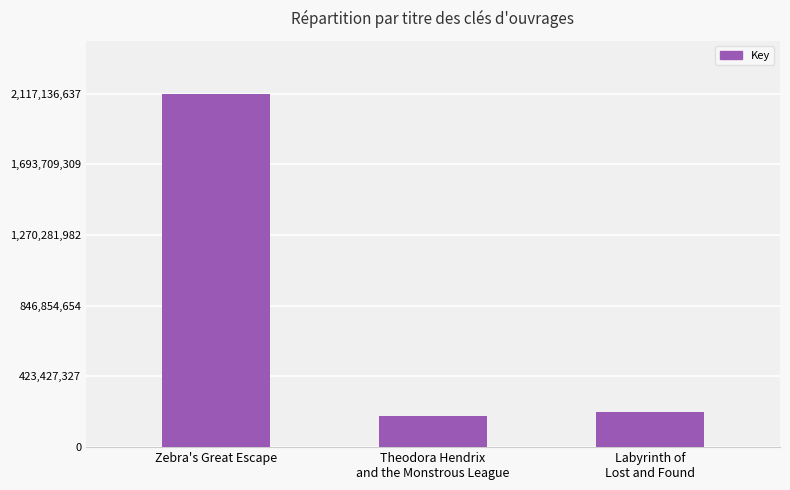

List the labels in order of value, smallest first.

Theodora Hendrix
and the Monstrous League, Labyrinth of
Lost and Found, Zebra's Great Escape